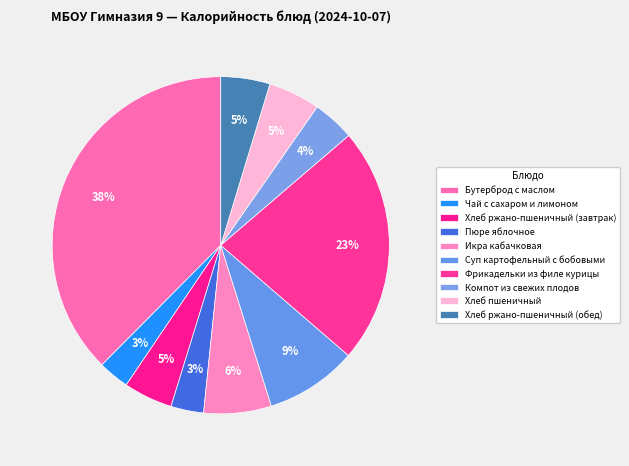

Is Суп картофельный с бобовыми the majority of the pie?

No